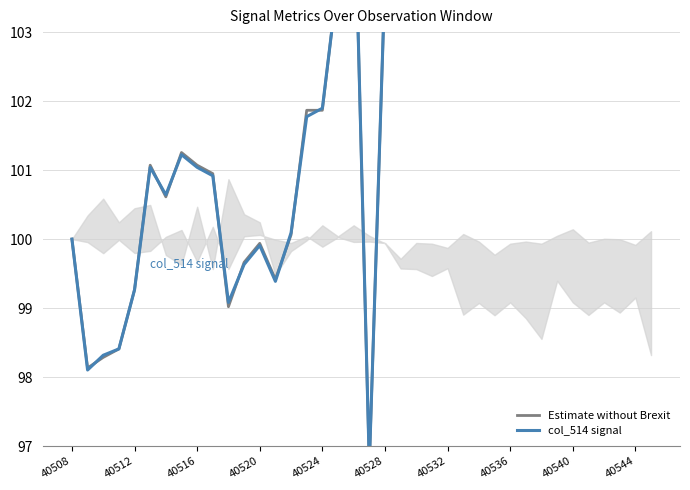

Where is the first local maximum for Estimate without Brexit?

40528